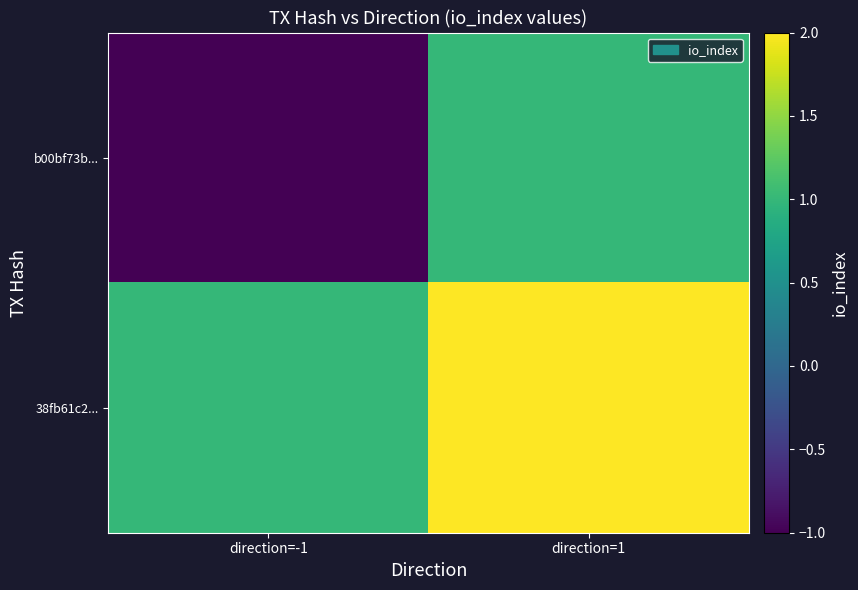

How many values in the 38fb61c2... series are below 2?

1